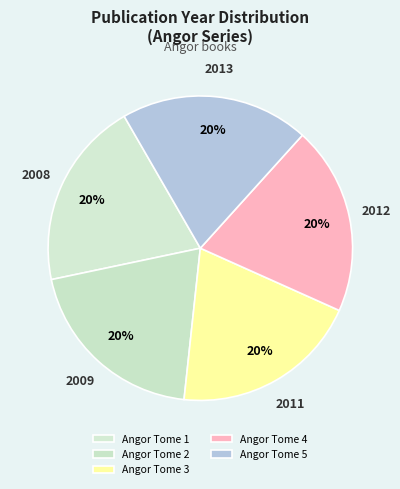

To the nearest percent, what portion does Angor Tome 4 represent?

20%